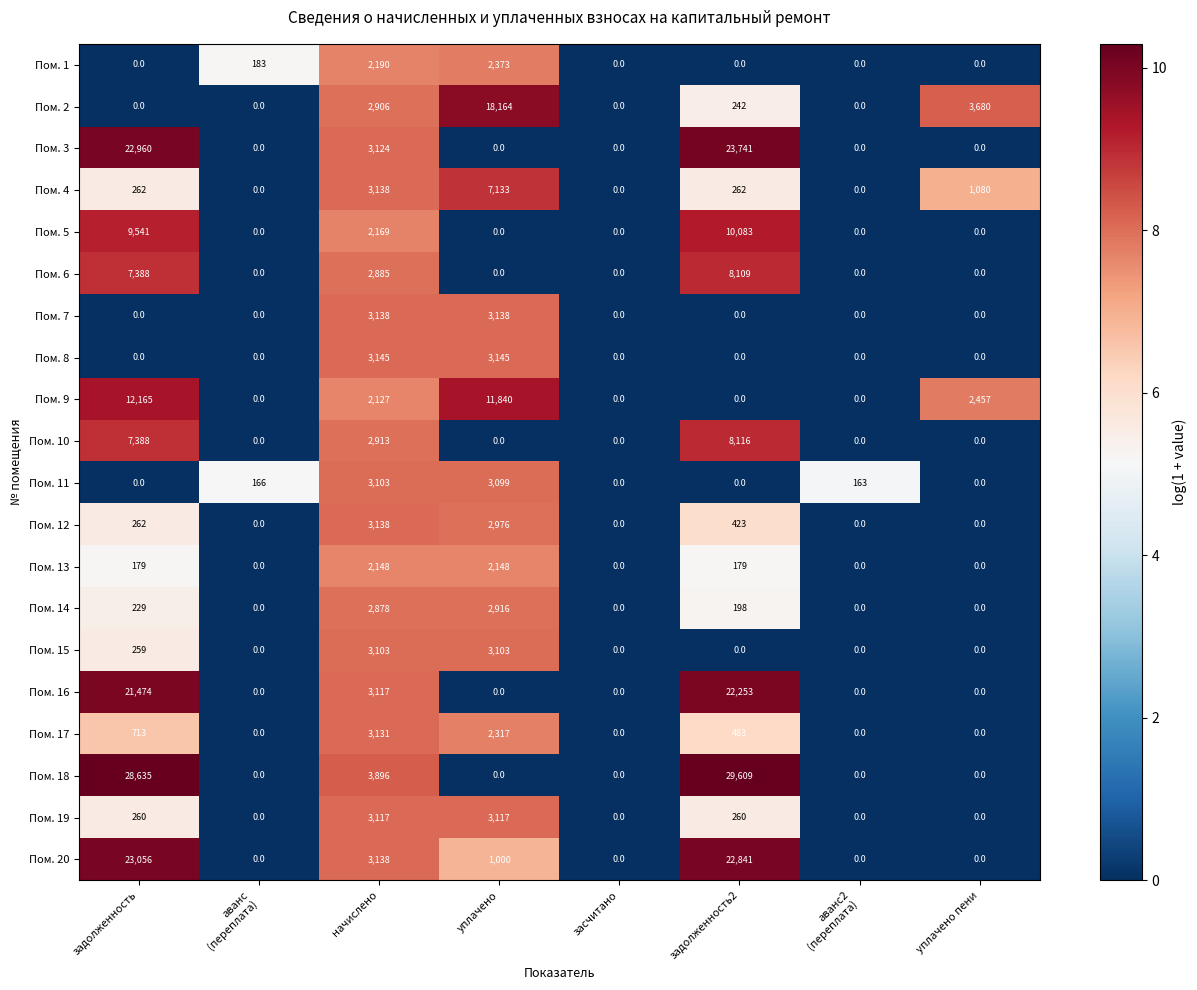

Is it true that Пом. 6 equals 0 at уплачено пени?

True